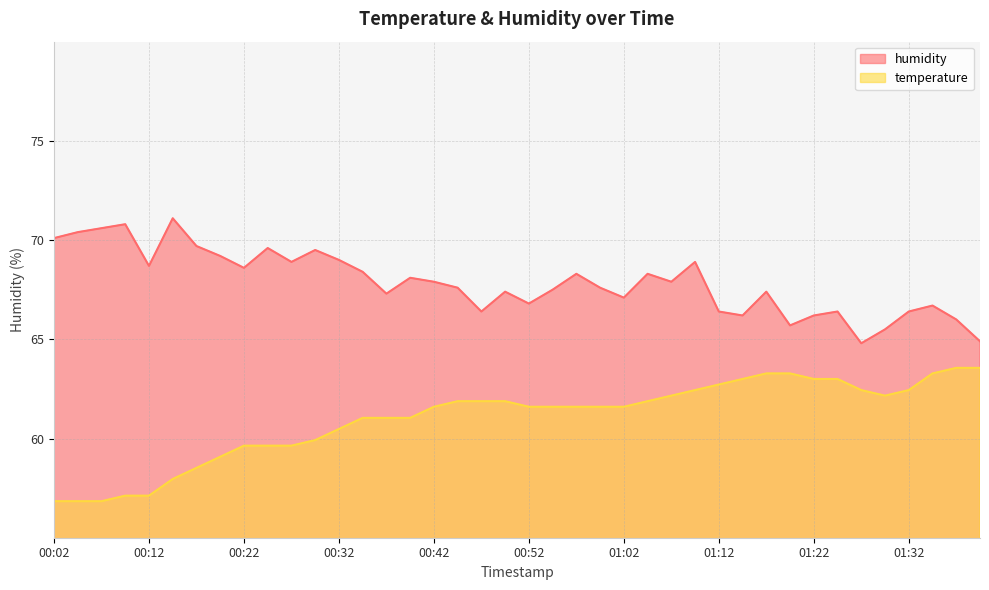

At which label is humidity closest to 67?

01:02